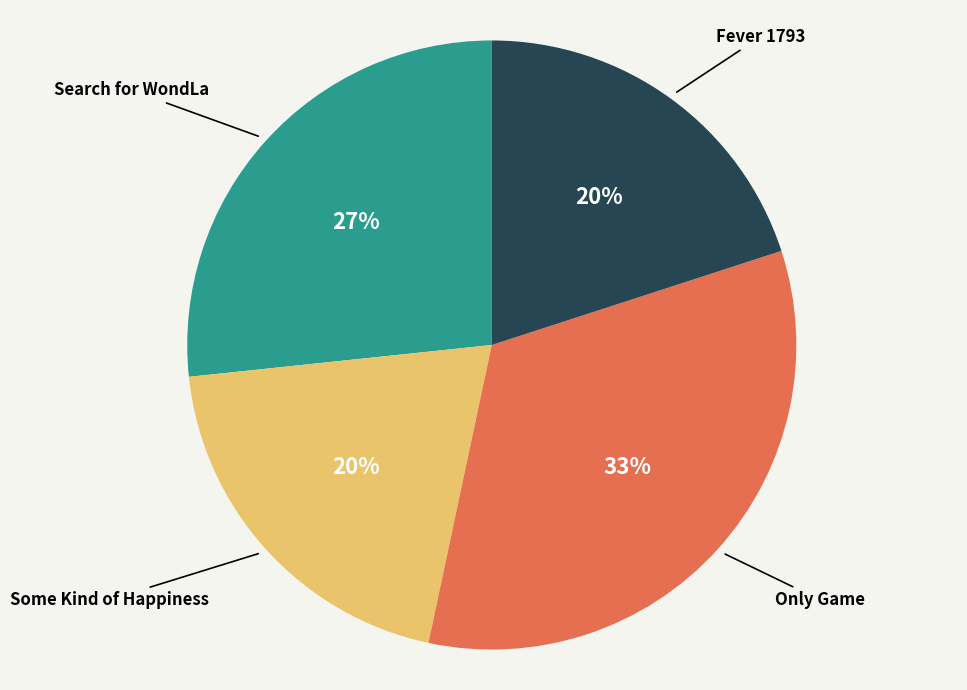

To the nearest percent, what is the difference between the largest and smallest slice percentages?

13%